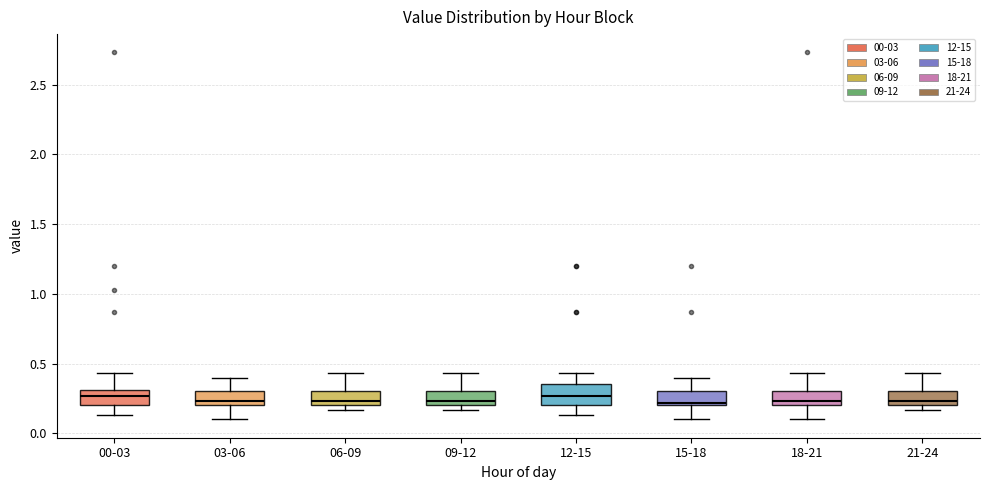

Reading left to right, transcribe this box plot: for each box, give where its median line is, the range the box spans, and where its two whiskers end, as read against the y-axis. The values are not printed on the chart, so give them approximately, as read against the axis.

00-03: median 0.25, box 0.20 to 0.30, whiskers 0.15 to 0.45
03-06: median 0.25, box 0.20 to 0.30, whiskers 0.10 to 0.40
06-09: median 0.25, box 0.20 to 0.30, whiskers 0.15 to 0.45
09-12: median 0.25, box 0.20 to 0.30, whiskers 0.15 to 0.45
12-15: median 0.25, box 0.20 to 0.35, whiskers 0.15 to 0.45
15-18: median 0.20 (just above the box's lower edge), box 0.20 to 0.30, whiskers 0.10 to 0.40
18-21: median 0.25, box 0.20 to 0.30, whiskers 0.10 to 0.45
21-24: median 0.25, box 0.20 to 0.30, whiskers 0.15 to 0.45